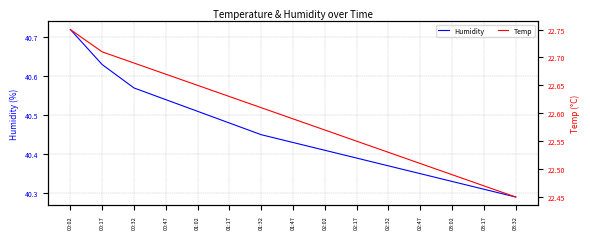

What is the minimum value shown in the chart?

22.4